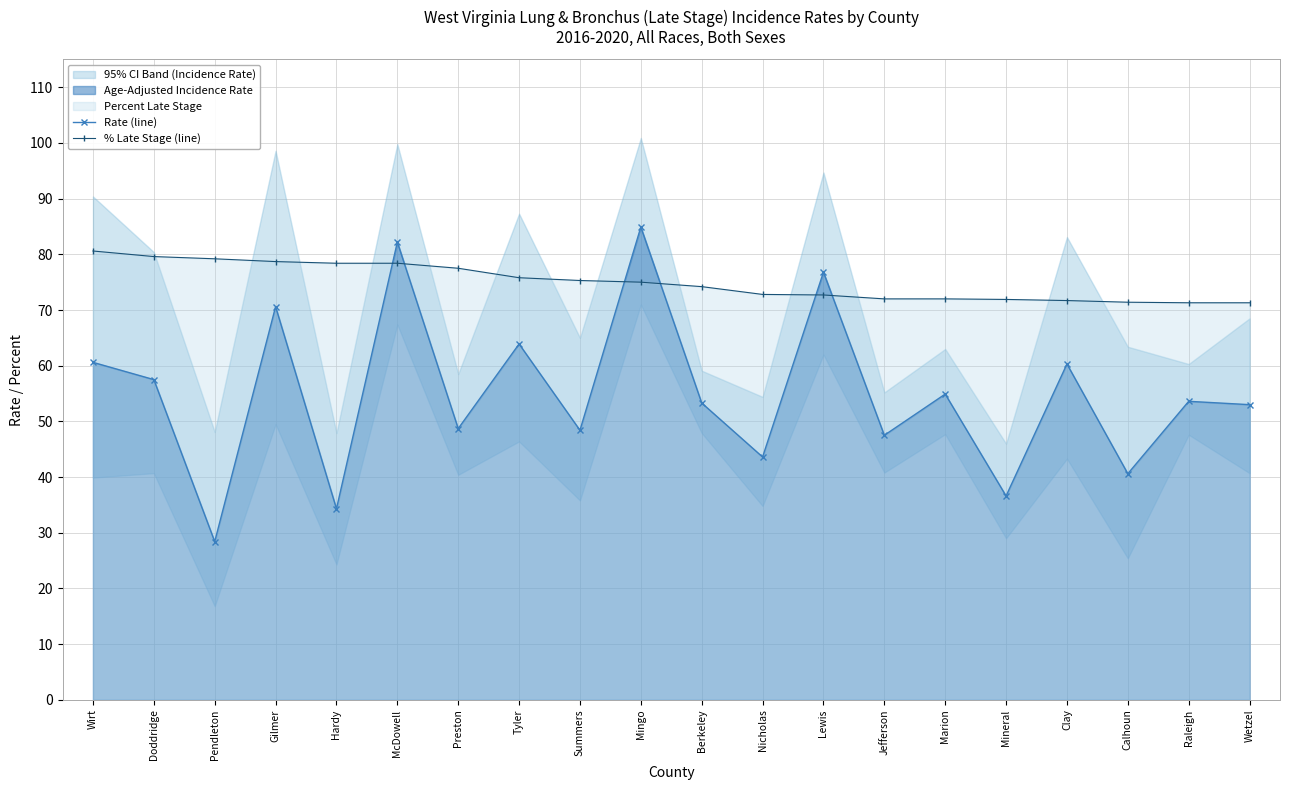

What is the label of the 17th point from the right?

Gilmer